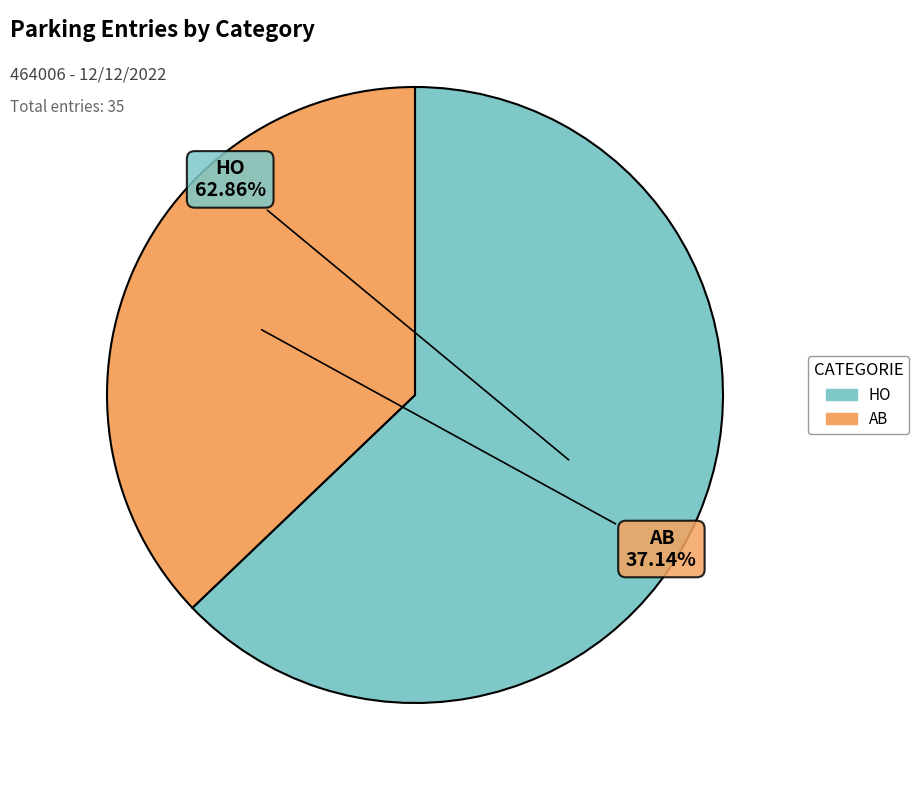

Rank the categories by value from lowest to highest.

AB, HO